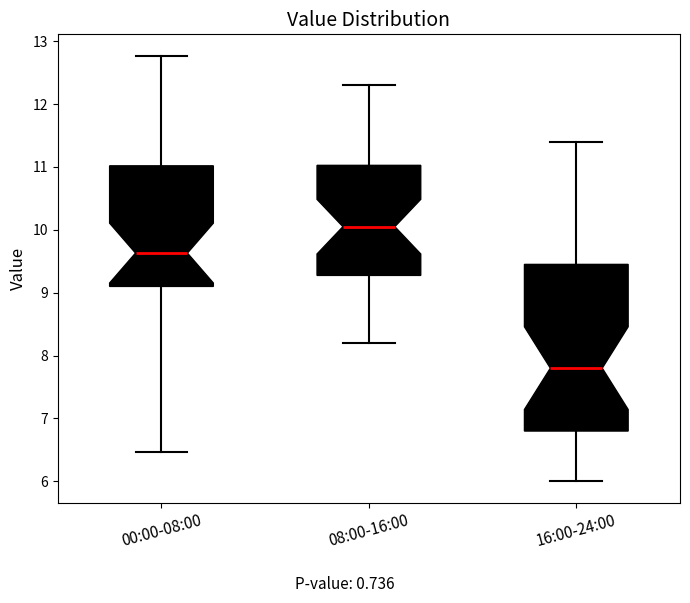

Where does the lower whisker of the box for 16:00-24:00 end on the y-axis? The values are not printed on the chart, so give them approximately, as read against the axis.

6.0